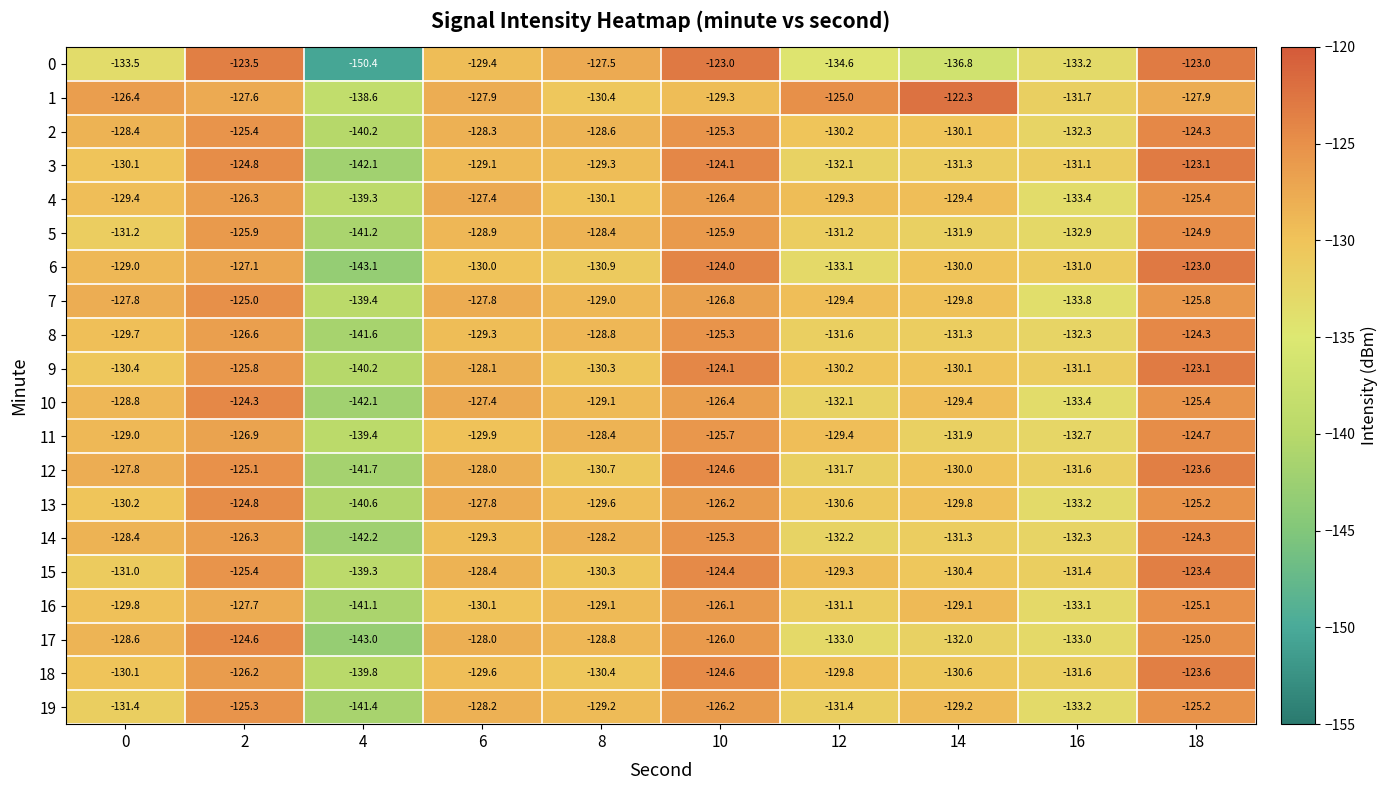

At which label does 0 reach its minimum?

4